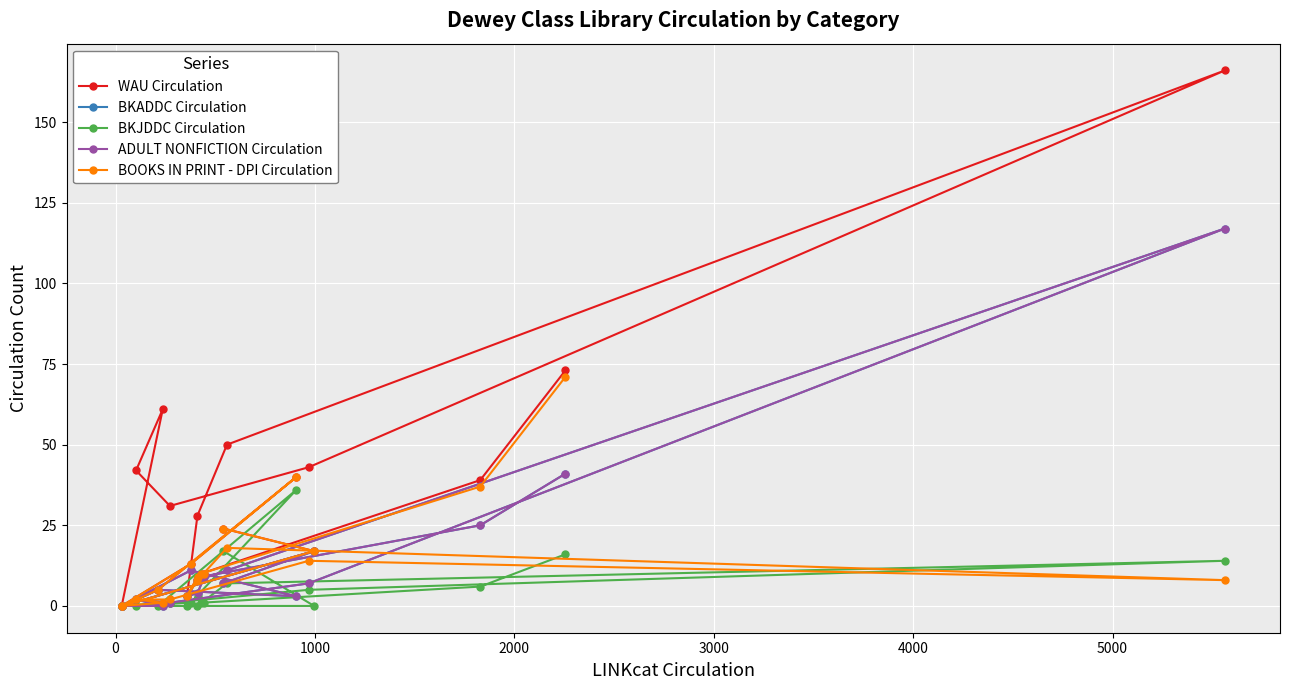

True or false: BOOKS IN PRINT - DPI Circulation has more than 1 interior local peaks.

True